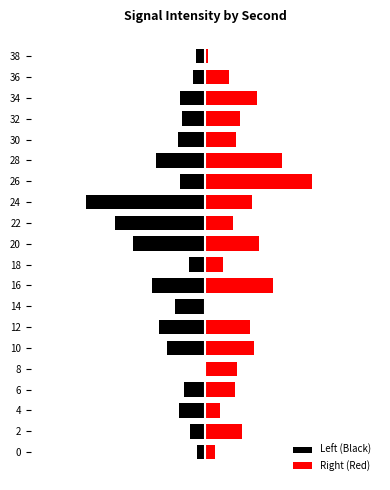

How many groups of bars are there?

20